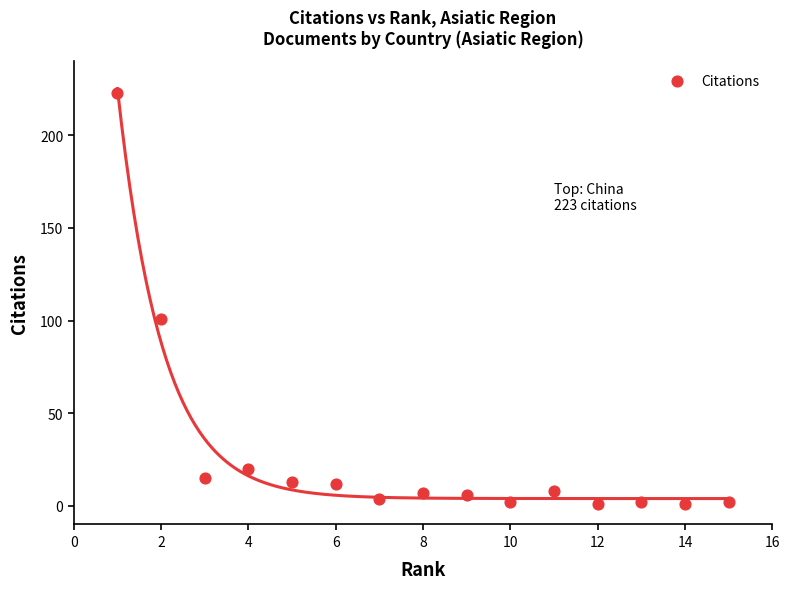

What is the range of Y values (max minus min)?

222